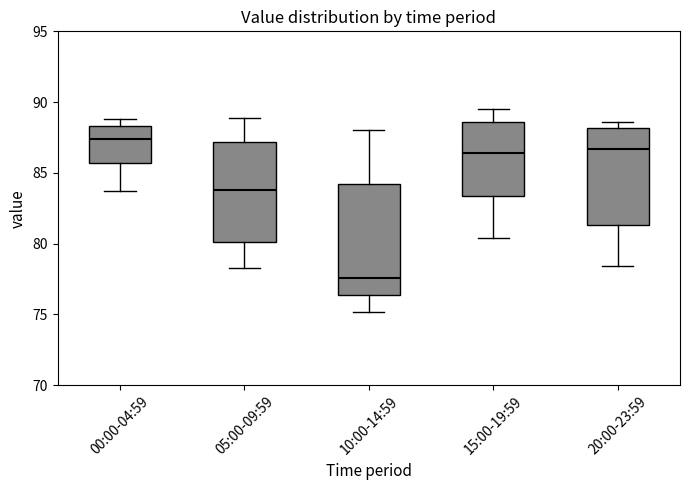

Which box has the highest median line?

00:00-04:59